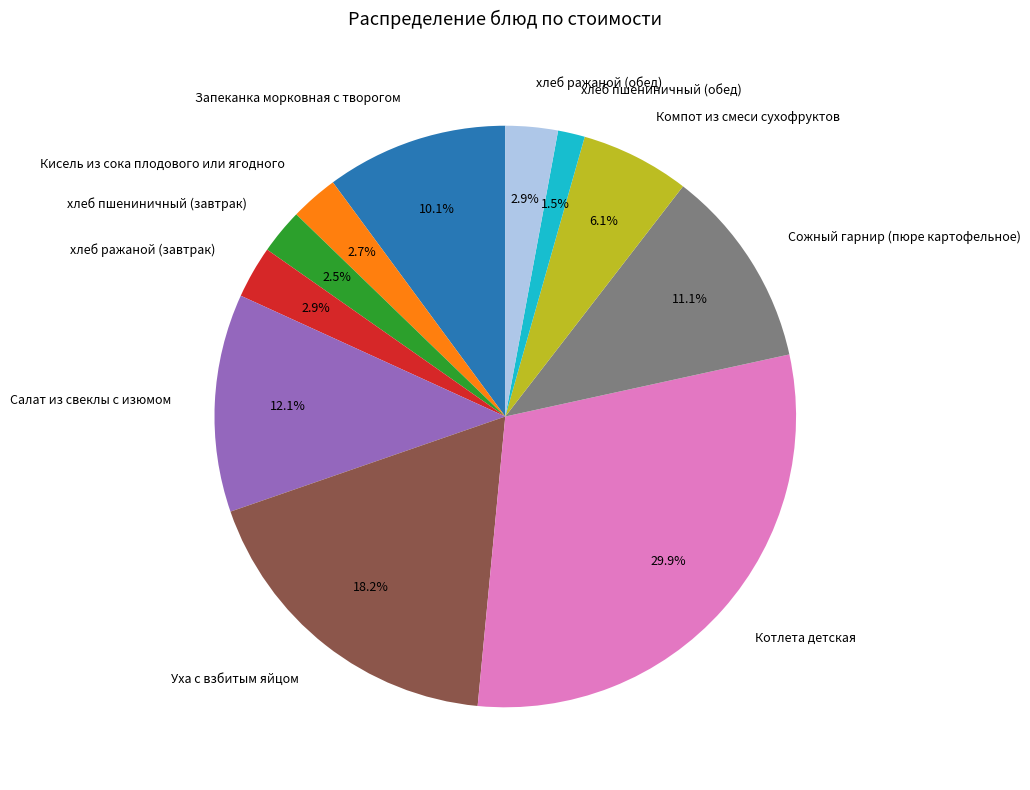

What percentage is the Сожный гарнир (пюре картофельное) slice, to the nearest percent?

11%